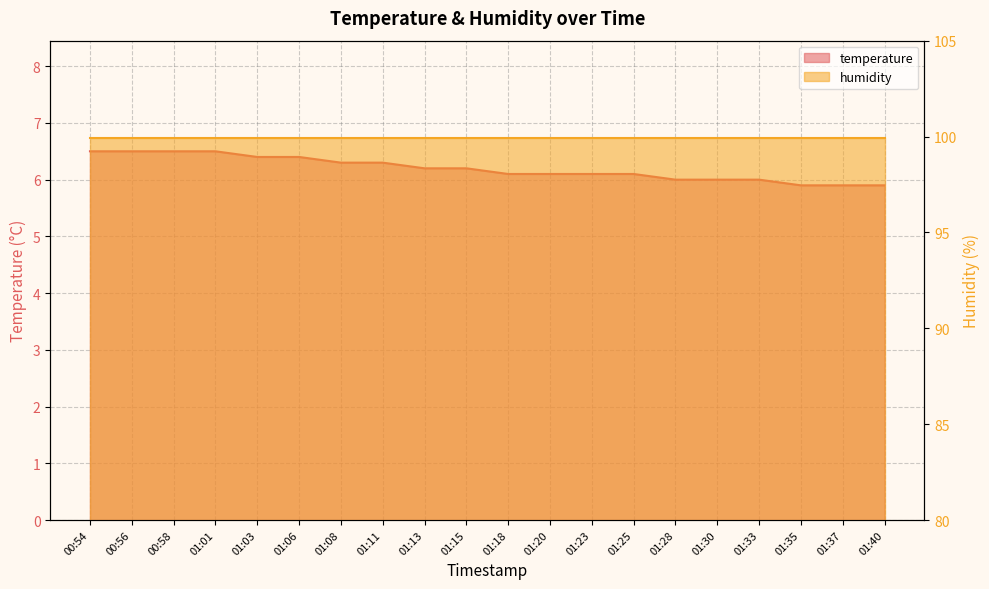

Is it true that the value at 01:03 is 6.4?

True